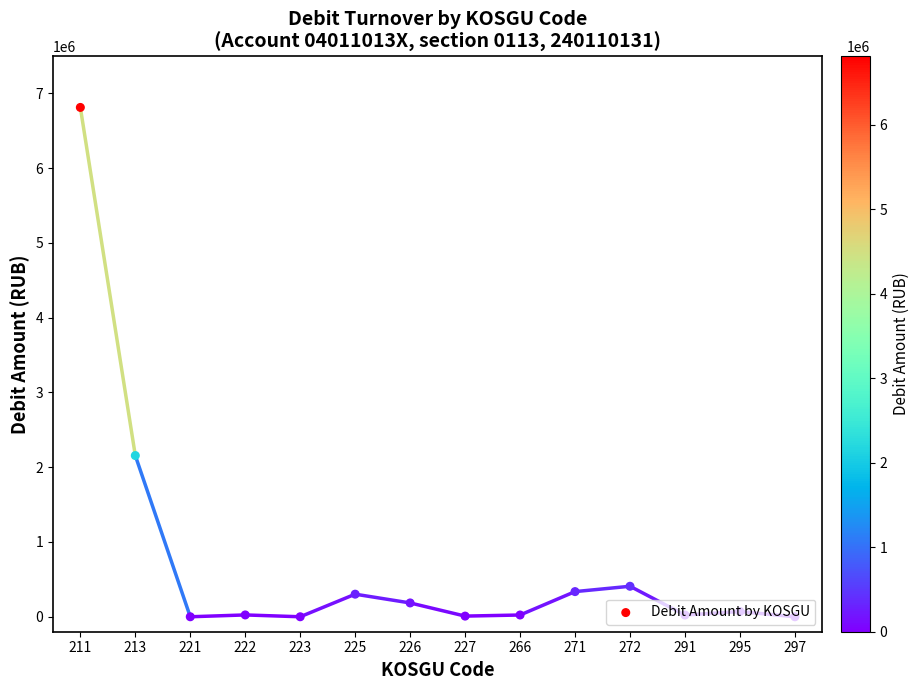

Approximately how many times larger is the value at 213 compared to 222?

88.3